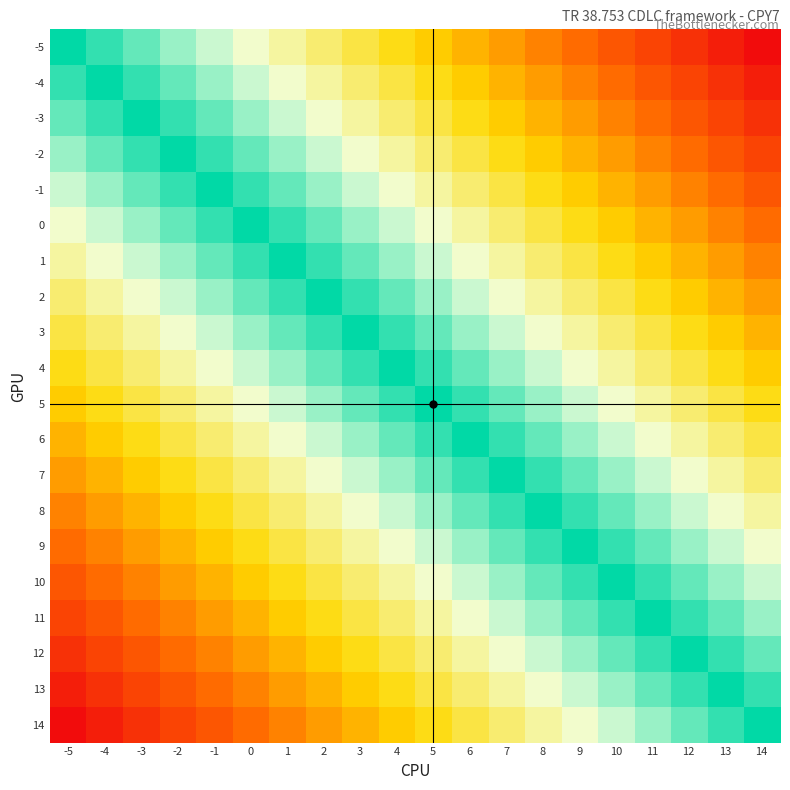

How many data points does each series have?

20